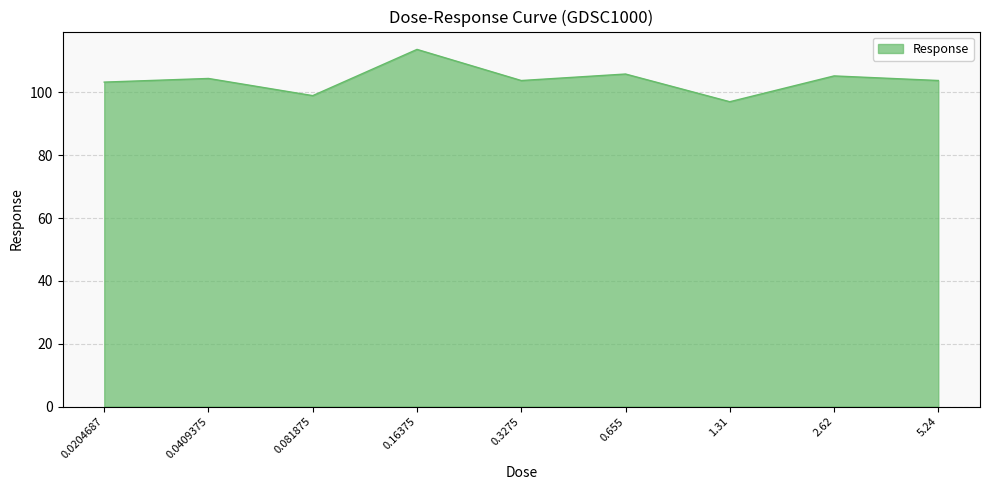

The value at 0.655 is 105.9. True or false?

True